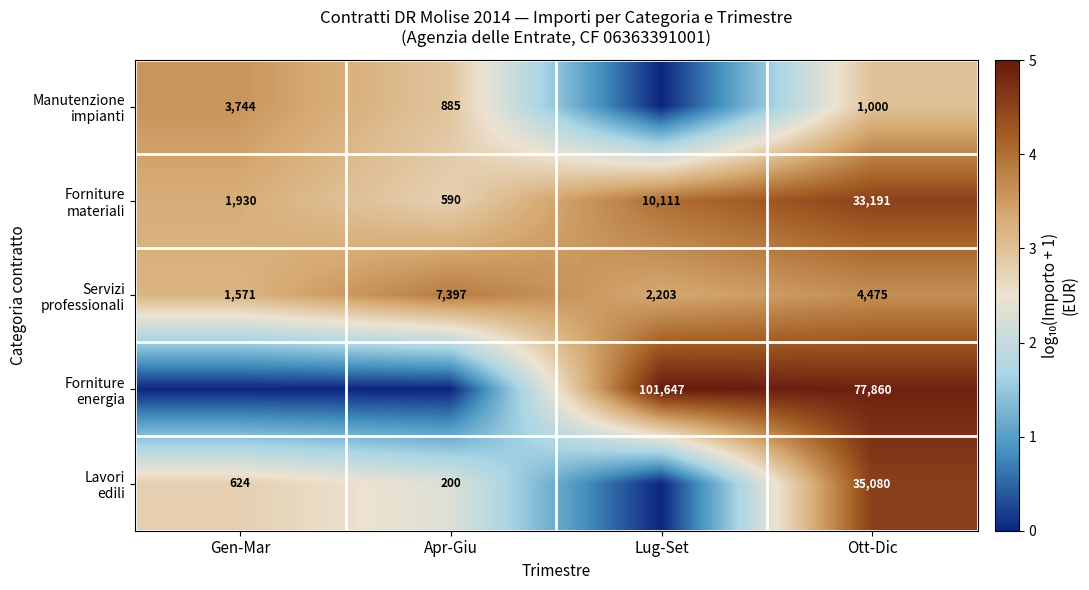

What is the average value of the Forniture energia series?

2.5